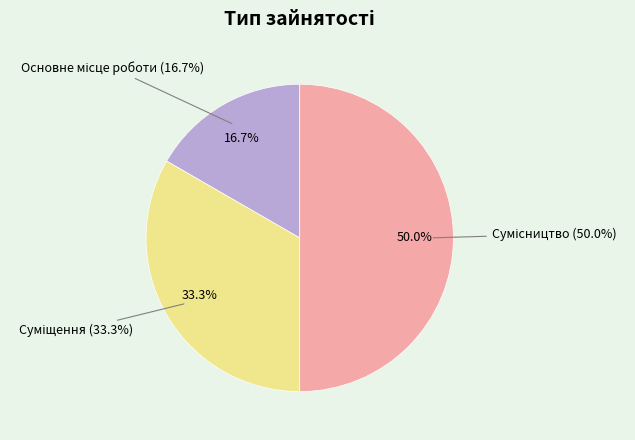

Which has a higher value, Суміщення or Основне місце роботи?

Суміщення